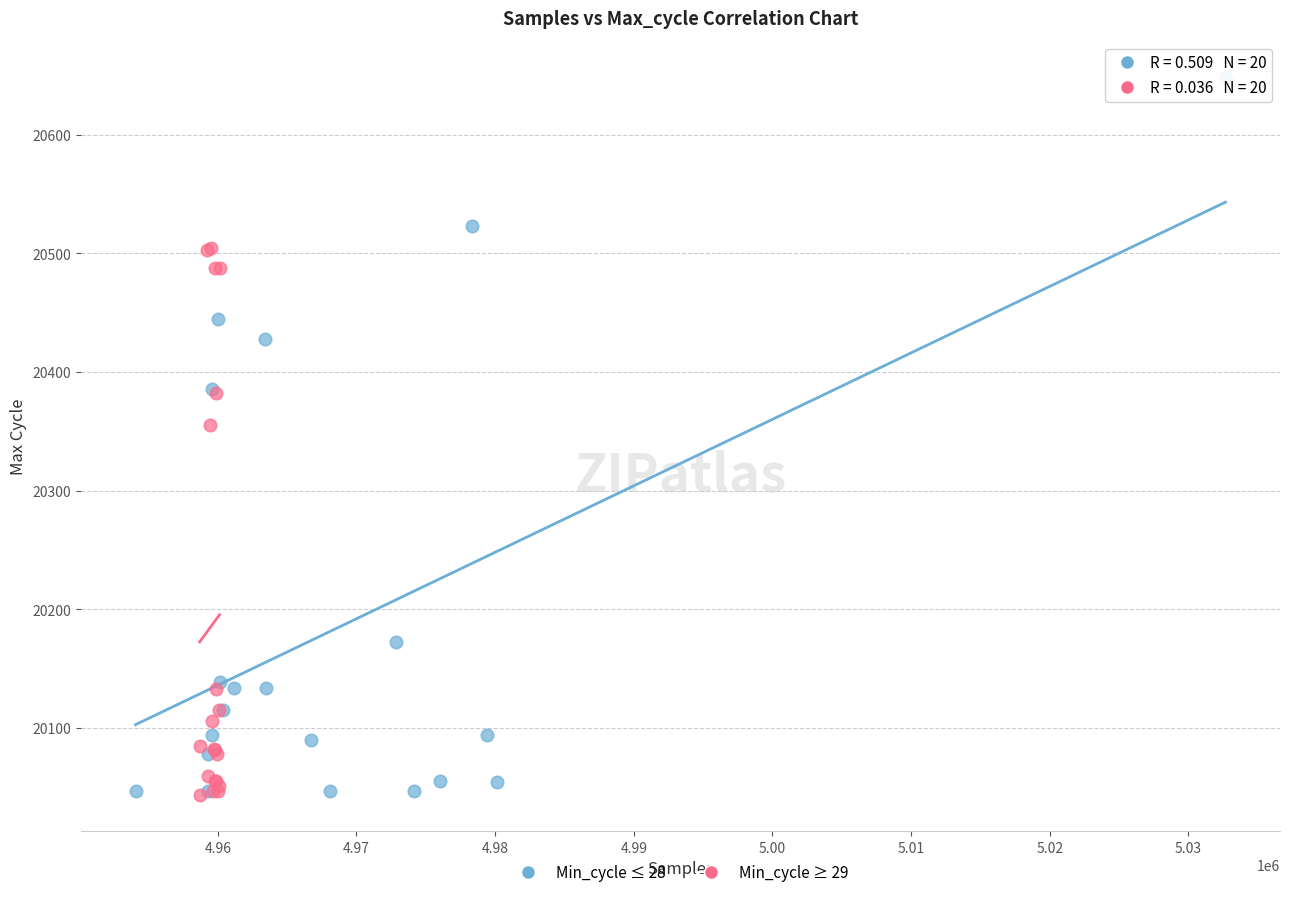

Which series has the largest Y range (max minus min)?

Min_cycle ≤ 28